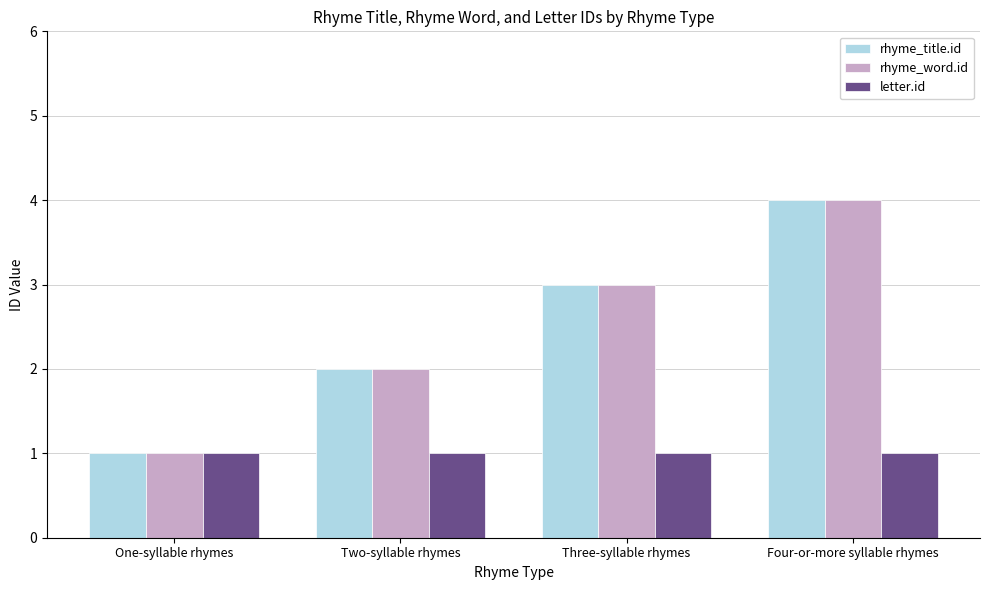

What is the sum of the rhyme_word.id values at Three-syllable rhymes and Two-syllable rhymes?

5